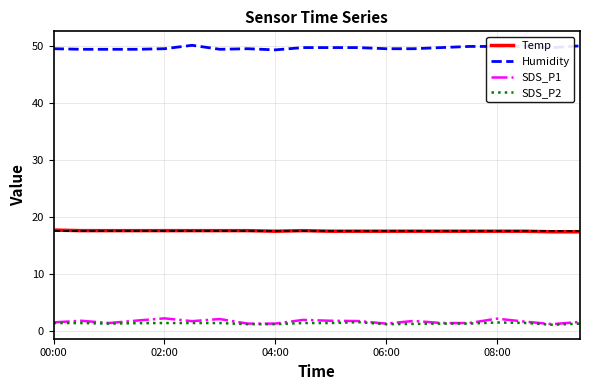

True or false: Temp and SDS_P1 intersect in this chart.

False